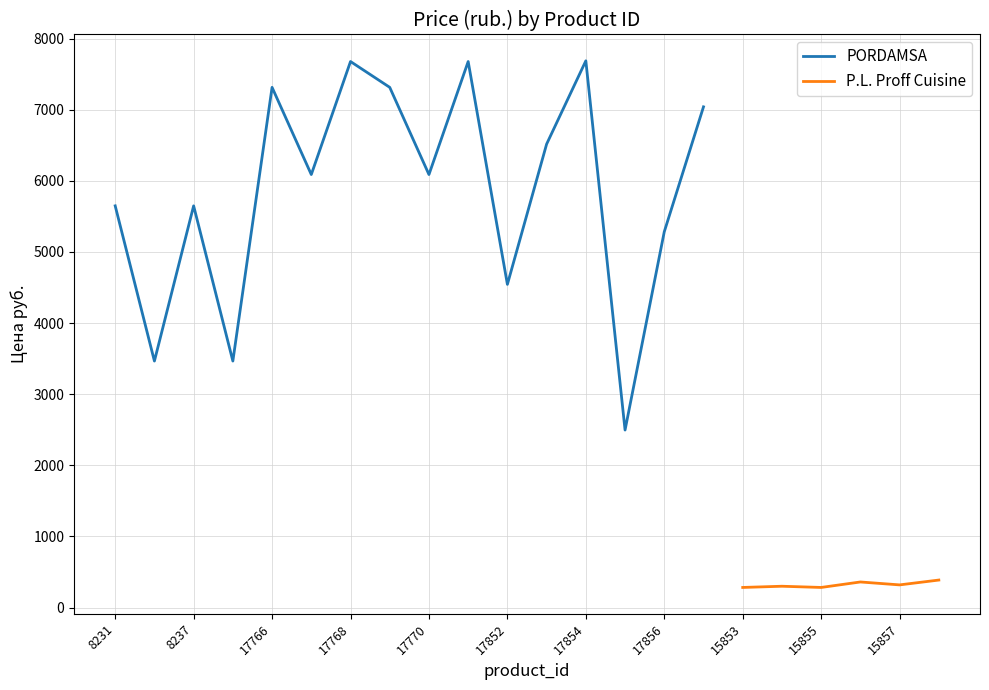

What is the maximum value for P.L. Proff Cuisine?

387